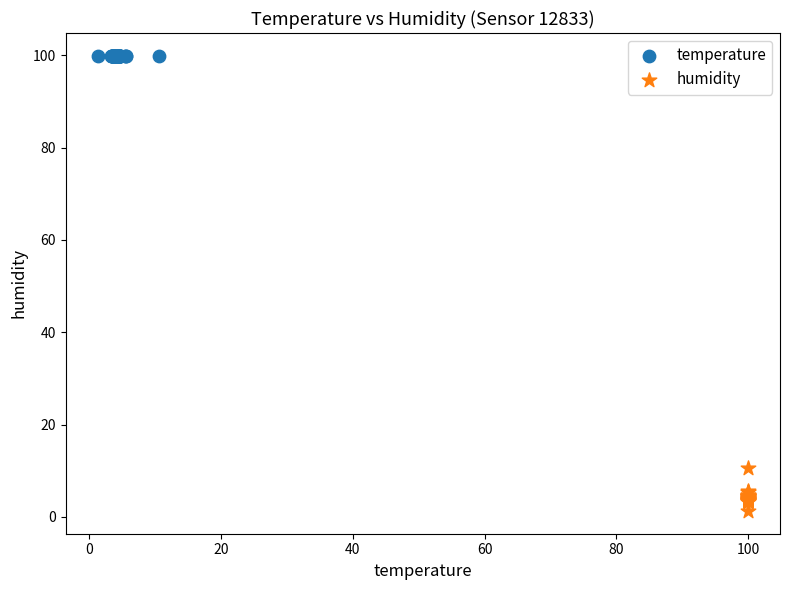

Which series contains the highest Y value?

temperature